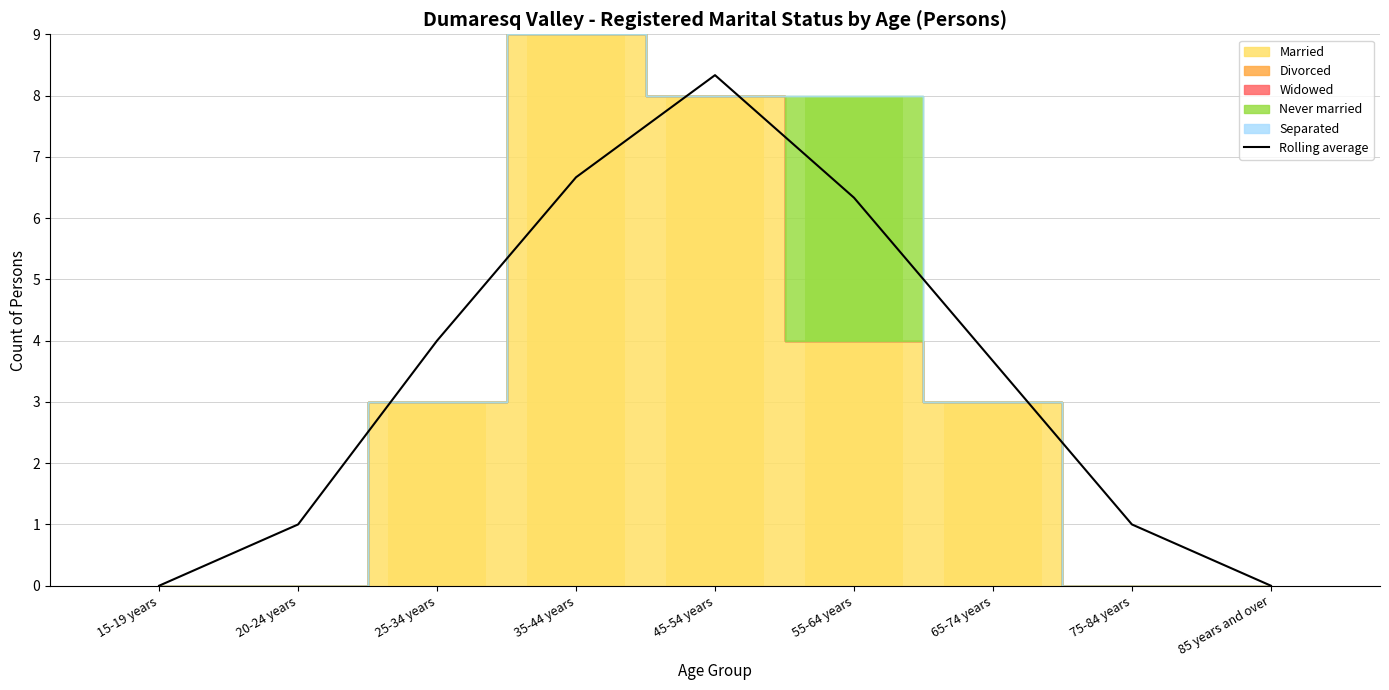

Which has a higher value, 85 years and over or 35-44 years?

35-44 years